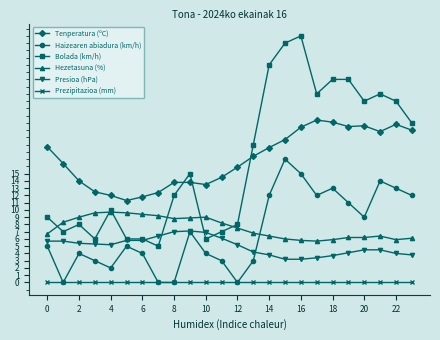

What is the value of the Haizearen abiadura (km/h) point at the 3rd from the left?

4.0